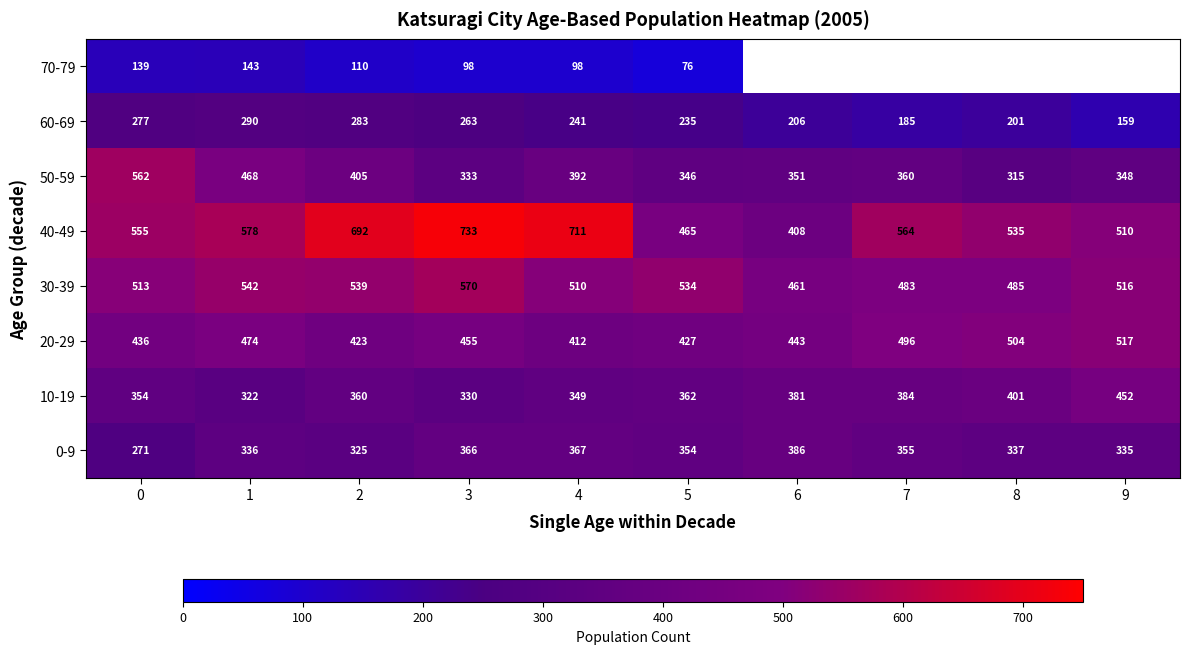

List the labels in order of 10-19 value, smallest first.

1, 3, 4, 0, 2, 5, 6, 7, 8, 9